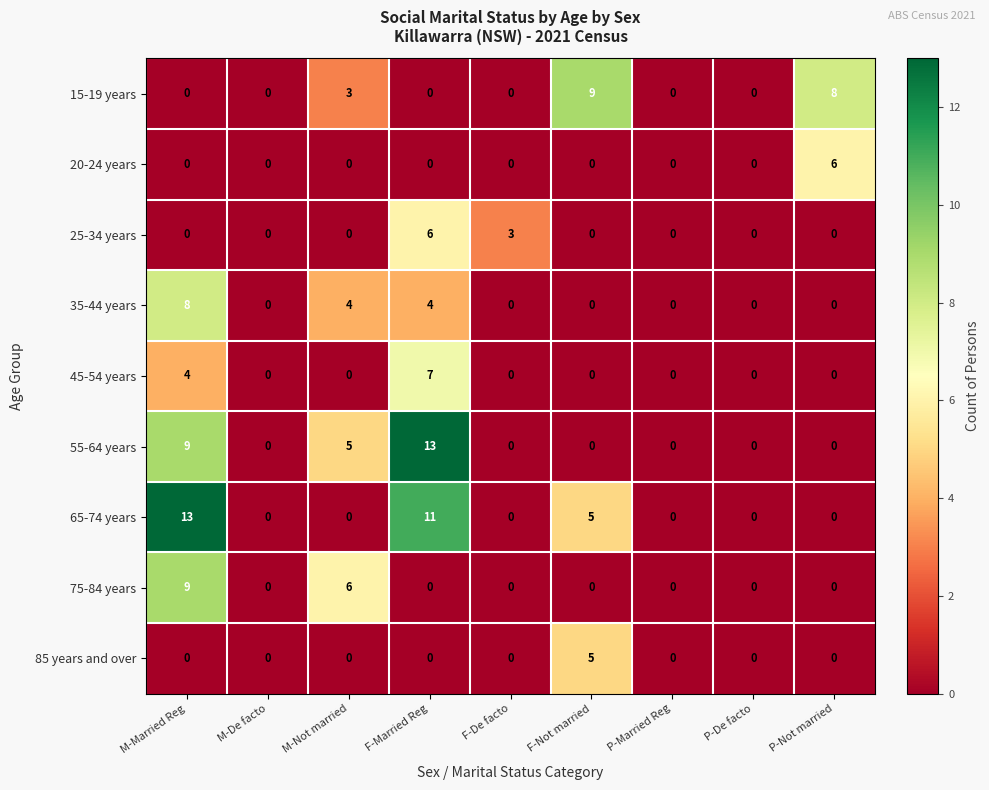

How many values in 25-34 years are above zero?

2